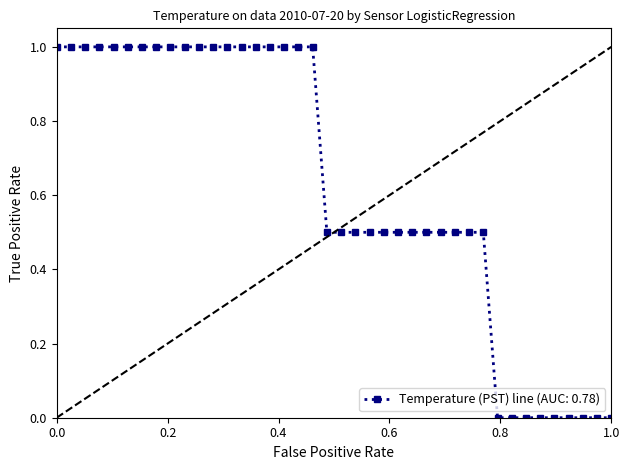

What is the average value?

0.6